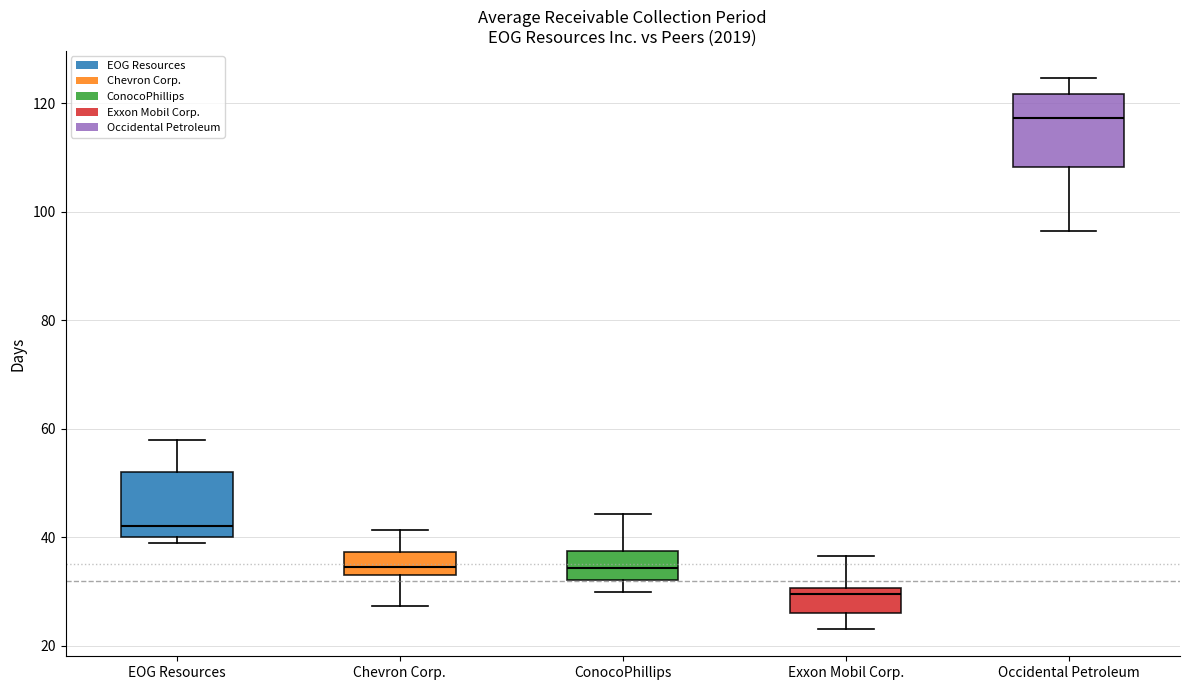

Reading left to right, read every box against the y-axis: the position of its median line, the range the box covers, and the ends of its whiskers. The values are not printed on the chart, so give them approximately, as read against the axis.

EOG Resources: median 42, box 40 to 52, whiskers 40 (just below the box's lower edge) to 58
Chevron Corp.: median 34 (just above the box's lower edge), box 34 to 38, whiskers 28 to 42
ConocoPhillips: median 34, box 32 to 38, whiskers 30 to 44
Exxon Mobil Corp.: median 30 (just below the box's upper edge), box 26 to 30, whiskers 24 to 36
Occidental Petroleum: median 118, box 108 to 122, whiskers 96 to 124